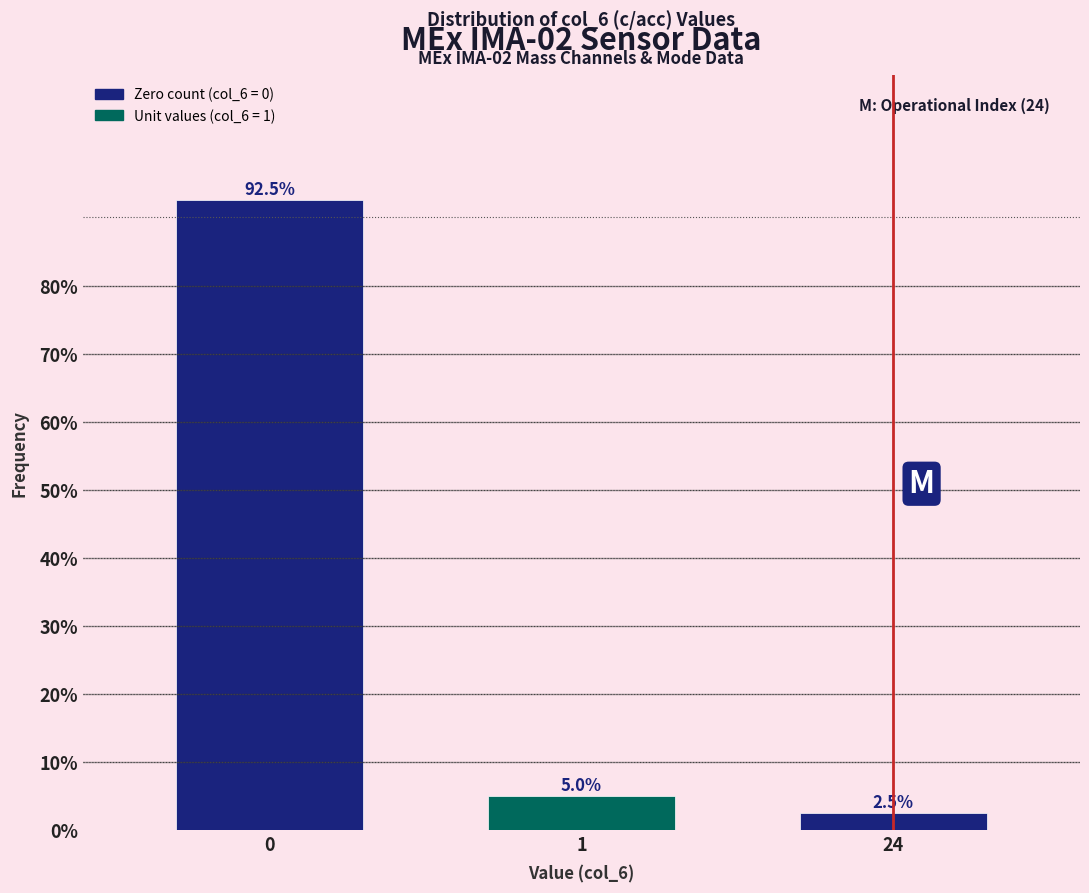

Reading left to right, what are all the values shown in this chart?

0=92.5	1=5.0	24=2.5